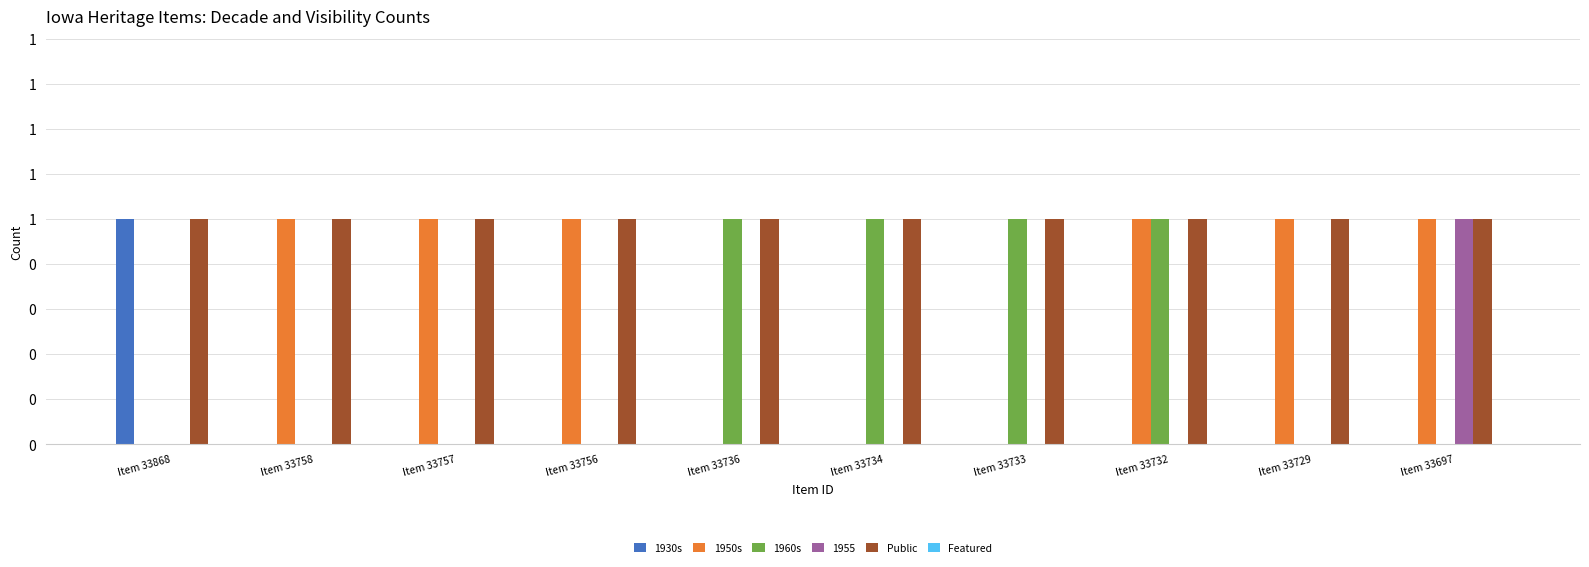

Are the bars horizontal?

No